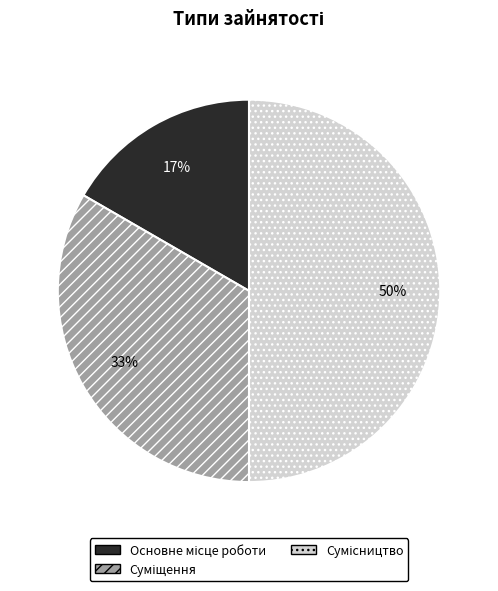

To the nearest percent, what is the average slice percentage?

33%